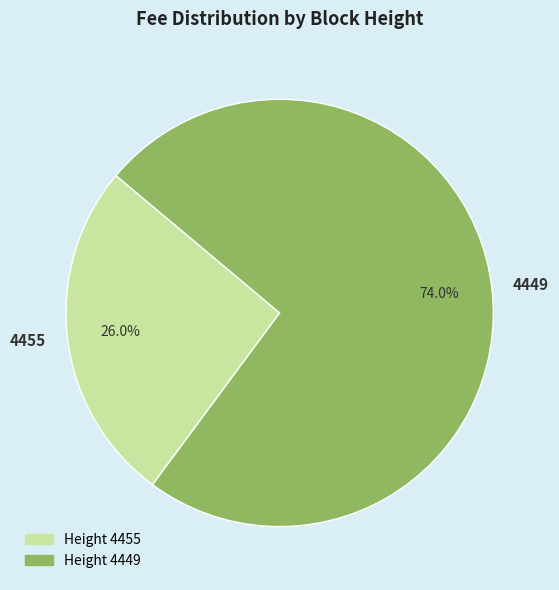

How many segments does this pie chart have?

2